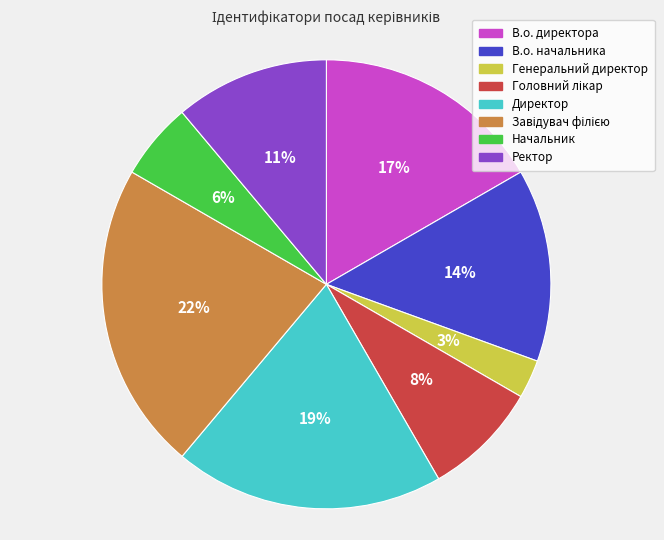

Do В.о. директора and В.о. начальника together represent more than half of the pie?

No